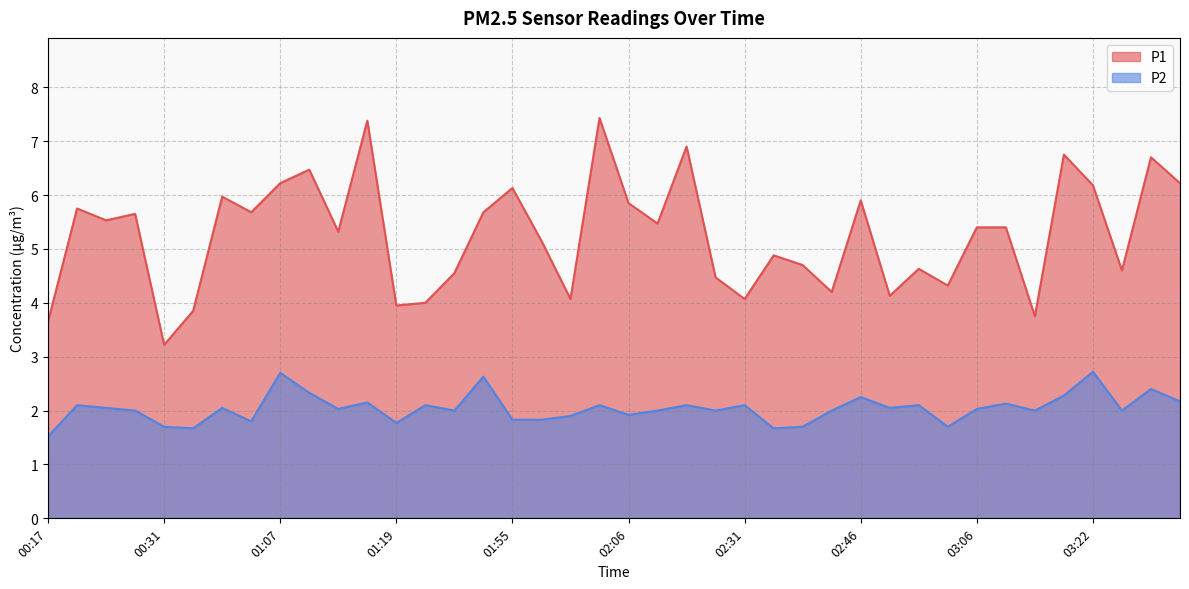

True or false: P2 and P1 intersect in this chart.

False